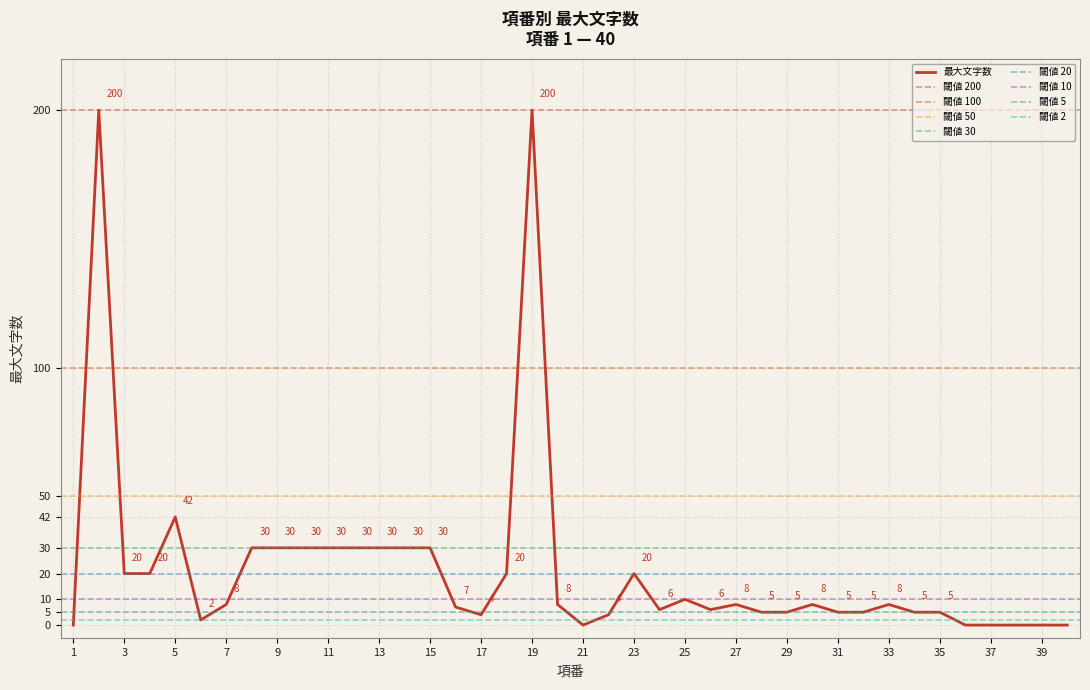

Is this an area chart (filled region under the line)?

No